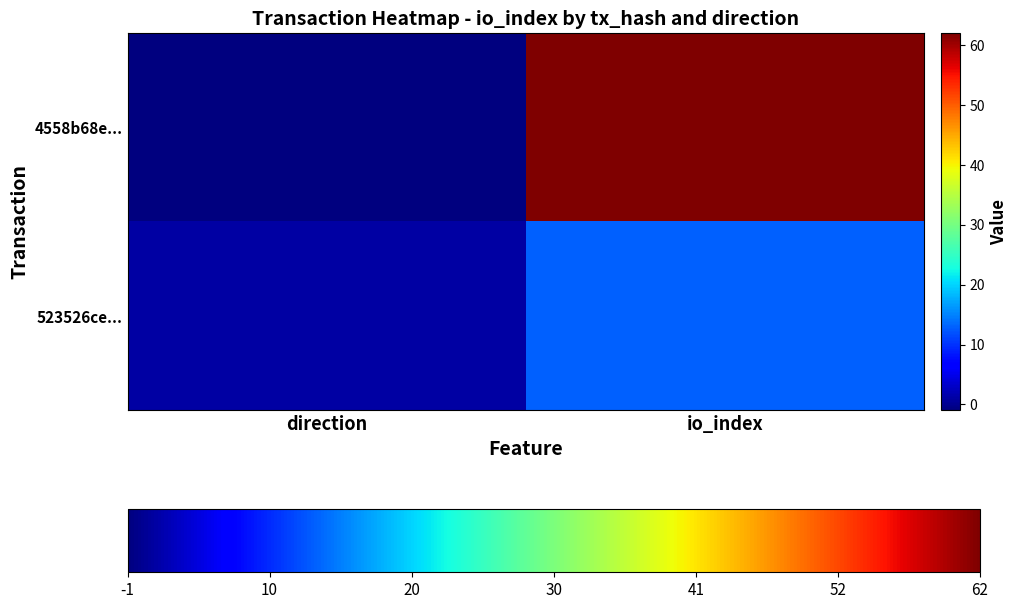

Count the number of data series in this chart.

2